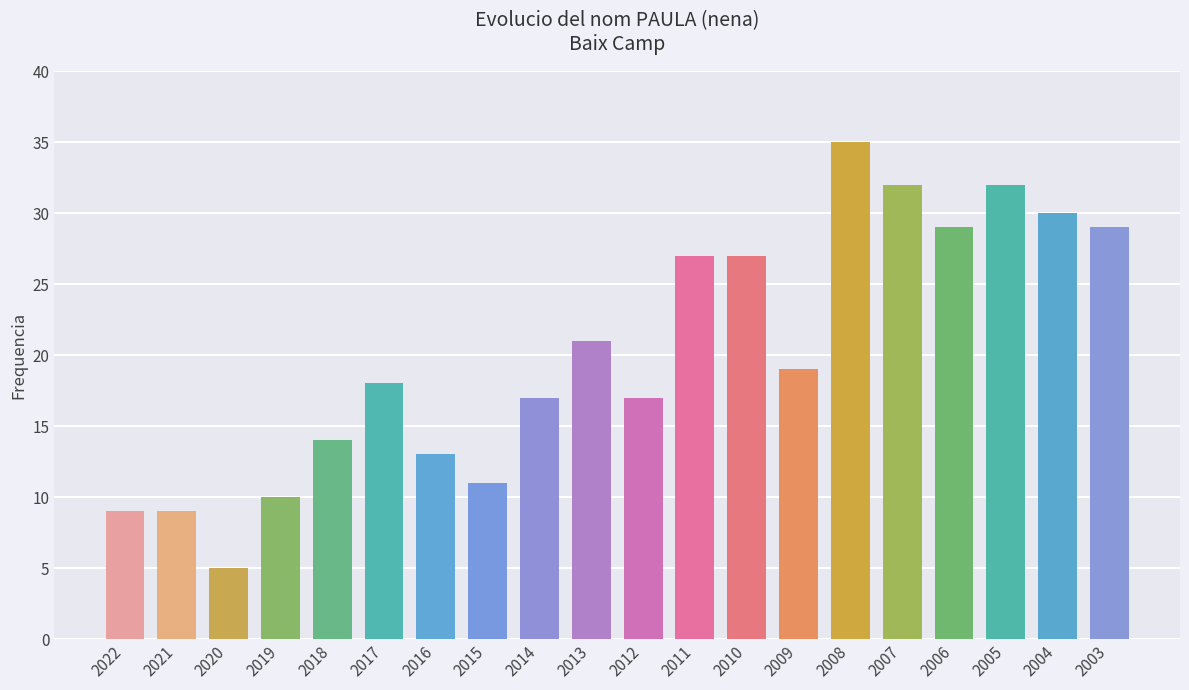

The value at 2011 is 40. True or false?

False